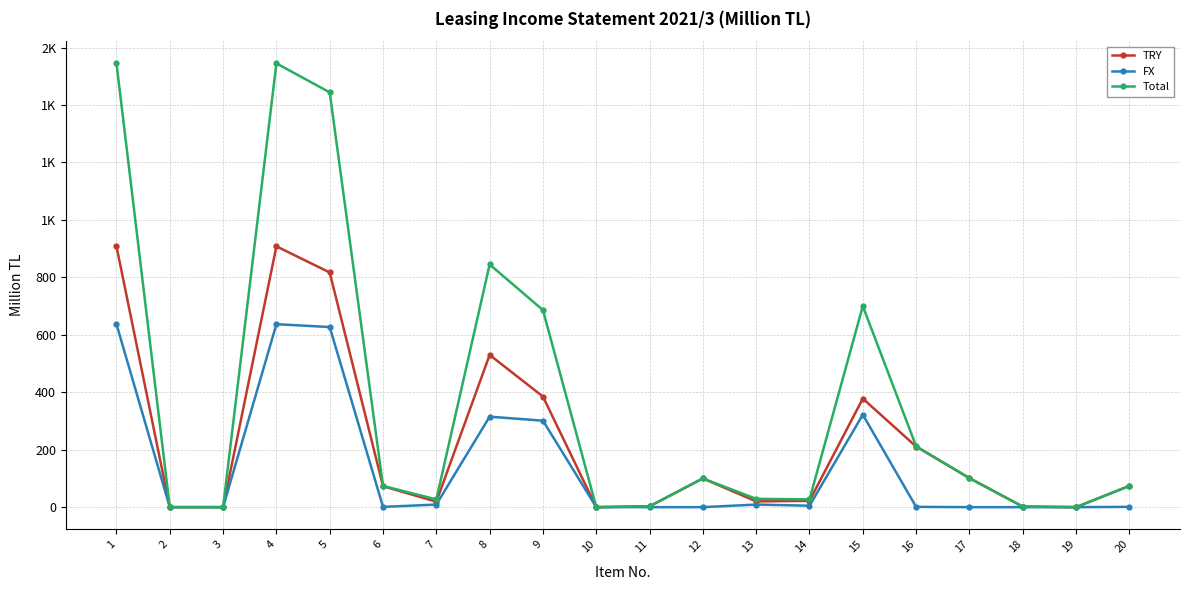

Reading left to right, list all the values displayed in this chart.

TRY: 1=908	2=0	3=0	4=908	5=817	6=73	7=19	8=530	9=385	10=0	11=3	12=100	13=20	14=22	15=378	16=211	17=101	18=2	19=0	20=74
FX: 1=637	2=0	3=0	4=637	5=627	6=1	7=9	8=315	9=301	10=0	11=0	12=0	13=9	14=5	15=322	16=1	17=0	18=0	19=0	20=1
Total: 1=1545	2=0	3=0	4=1545	5=1444	6=74	7=27	8=845	9=686	10=0	11=3	12=100	13=29	14=27	15=700	16=212	17=101	18=2	19=0	20=74